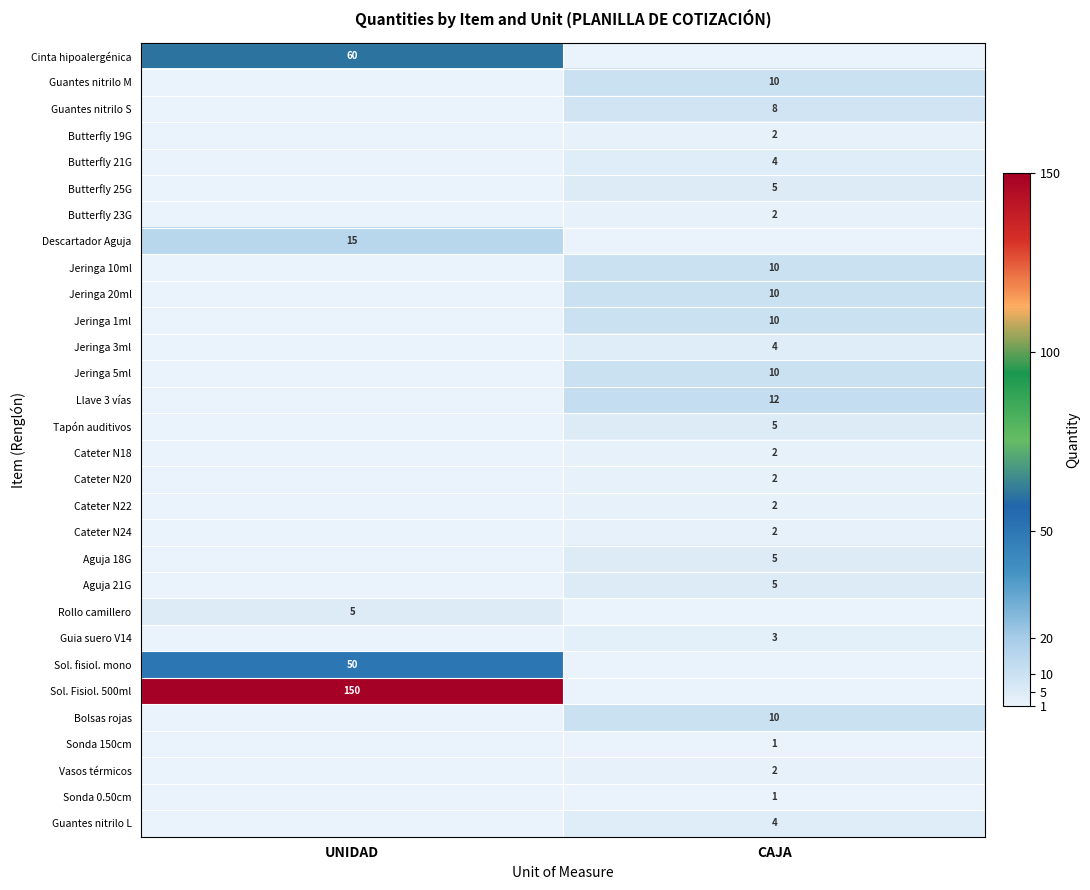

The Butterfly 23G series shows 2 at CAJA. True or false?

True